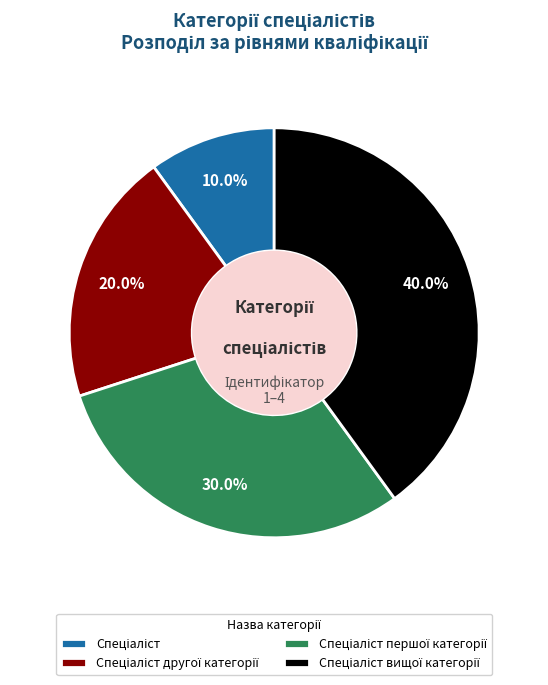

Does any single category account for the majority?

No